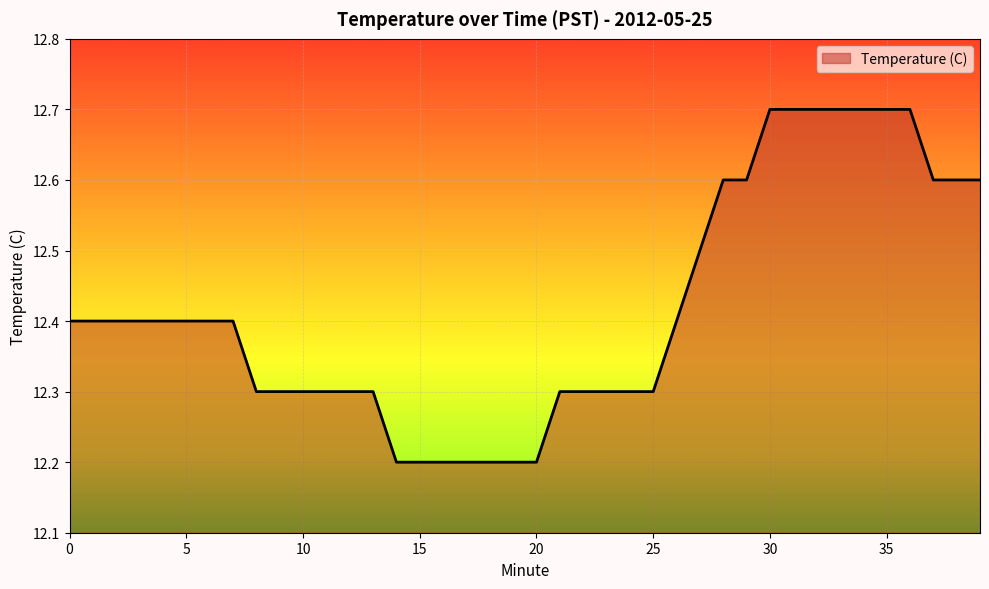

What is the greatest value displayed?

12.7